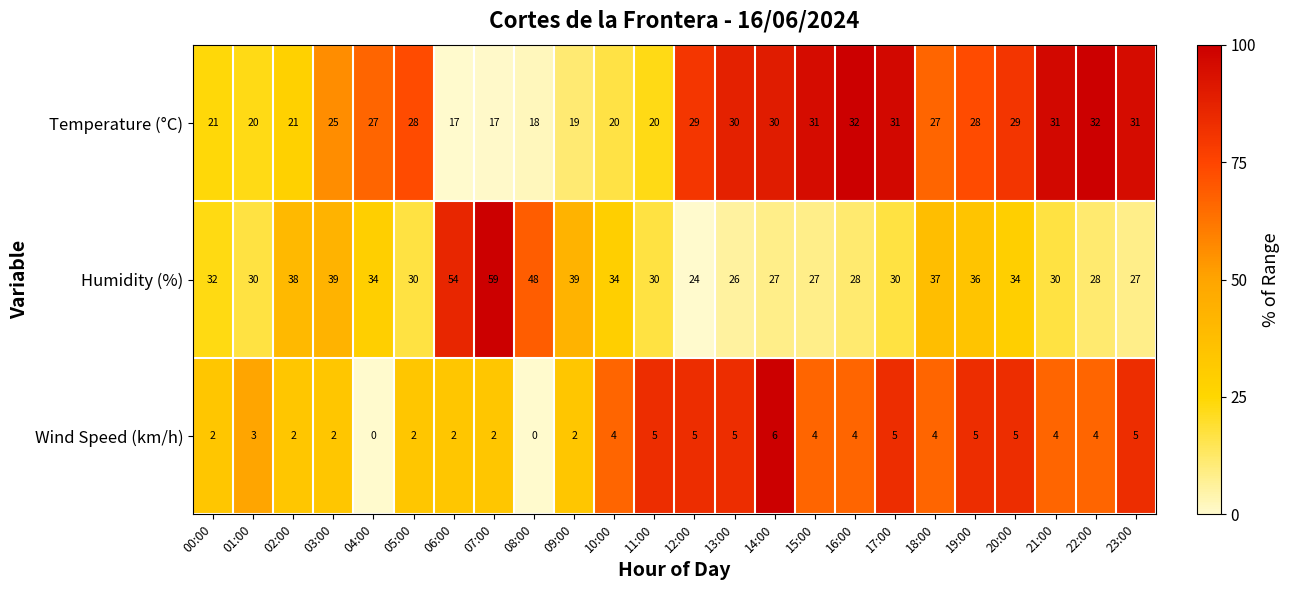

Rank the series at 22:00 from highest to lowest value.

Temperature (°C), Humidity (%), Wind Speed (km/h)